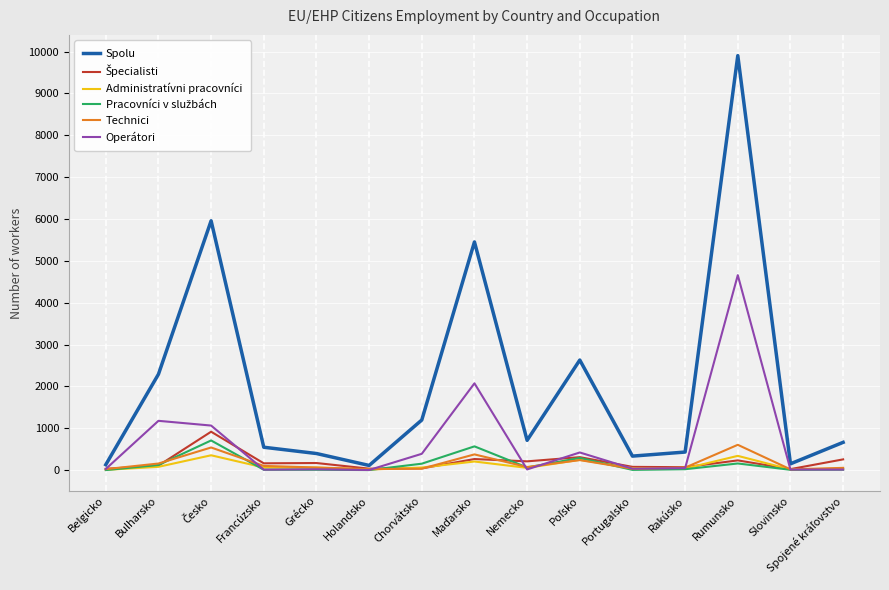

Which series has the largest total across all categories?

Spolu